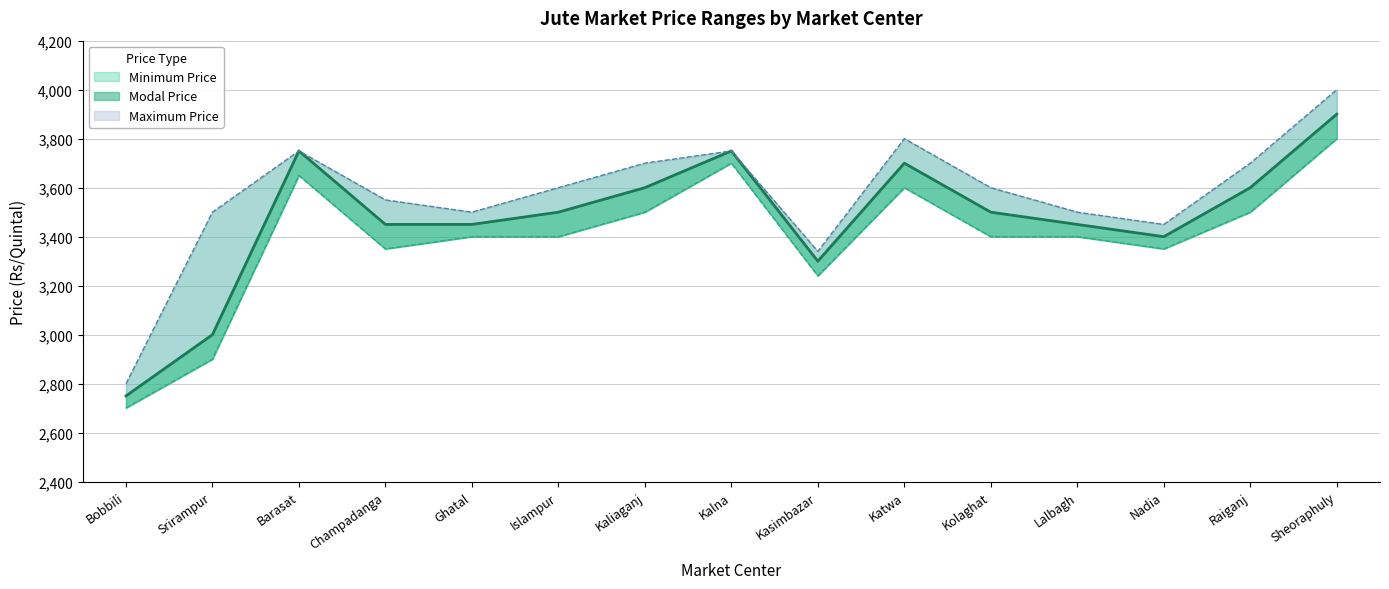

In Maximum Price, how many points are higher than both neighbors (excluding endpoints)?

3